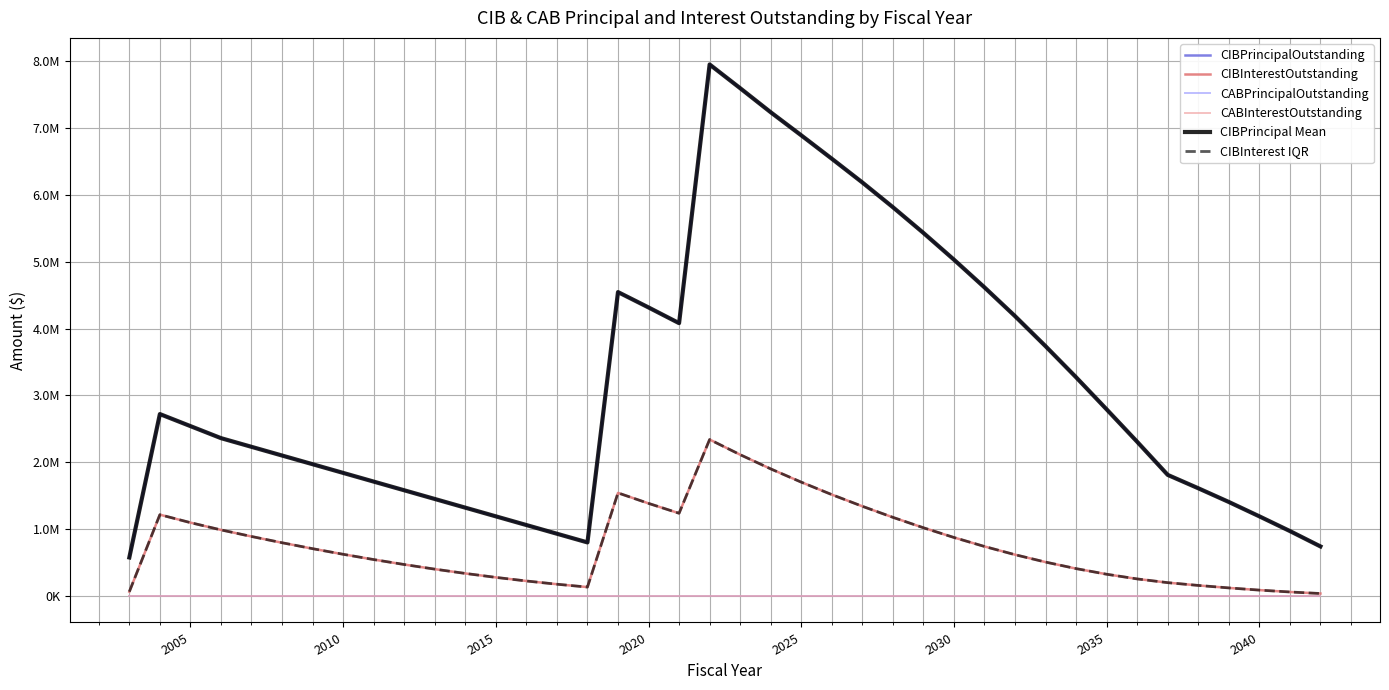

Is this an area chart (filled region under the line)?

No